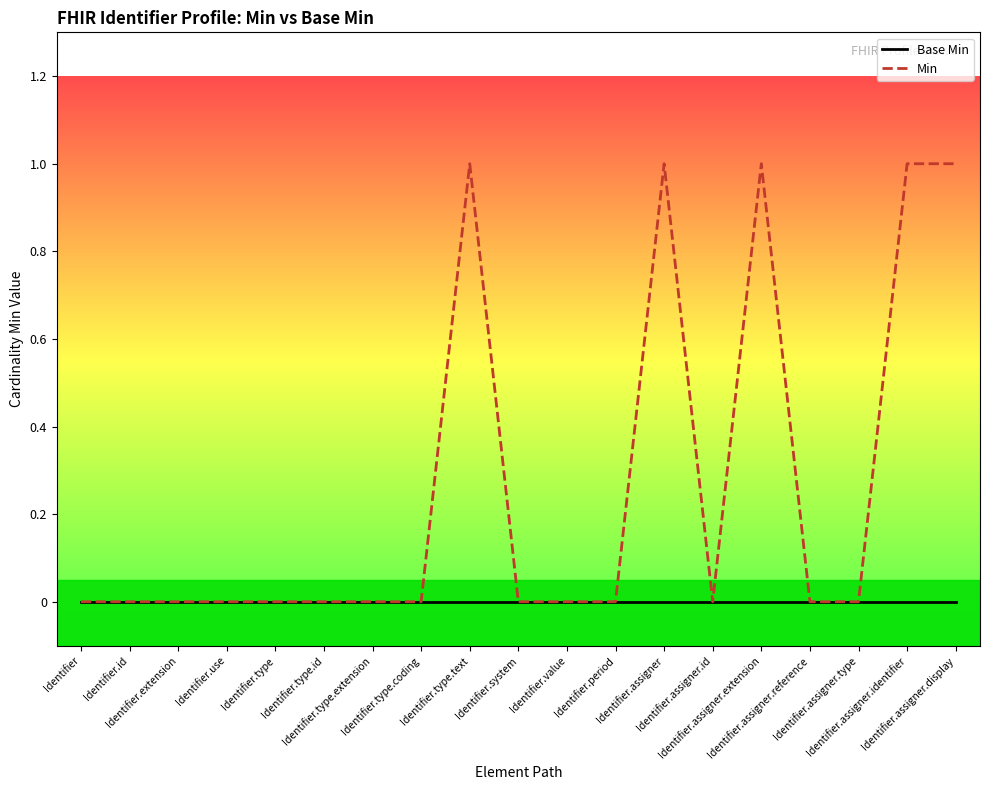

List the series in order of their overall mean, lowest first.

Base Min, Min